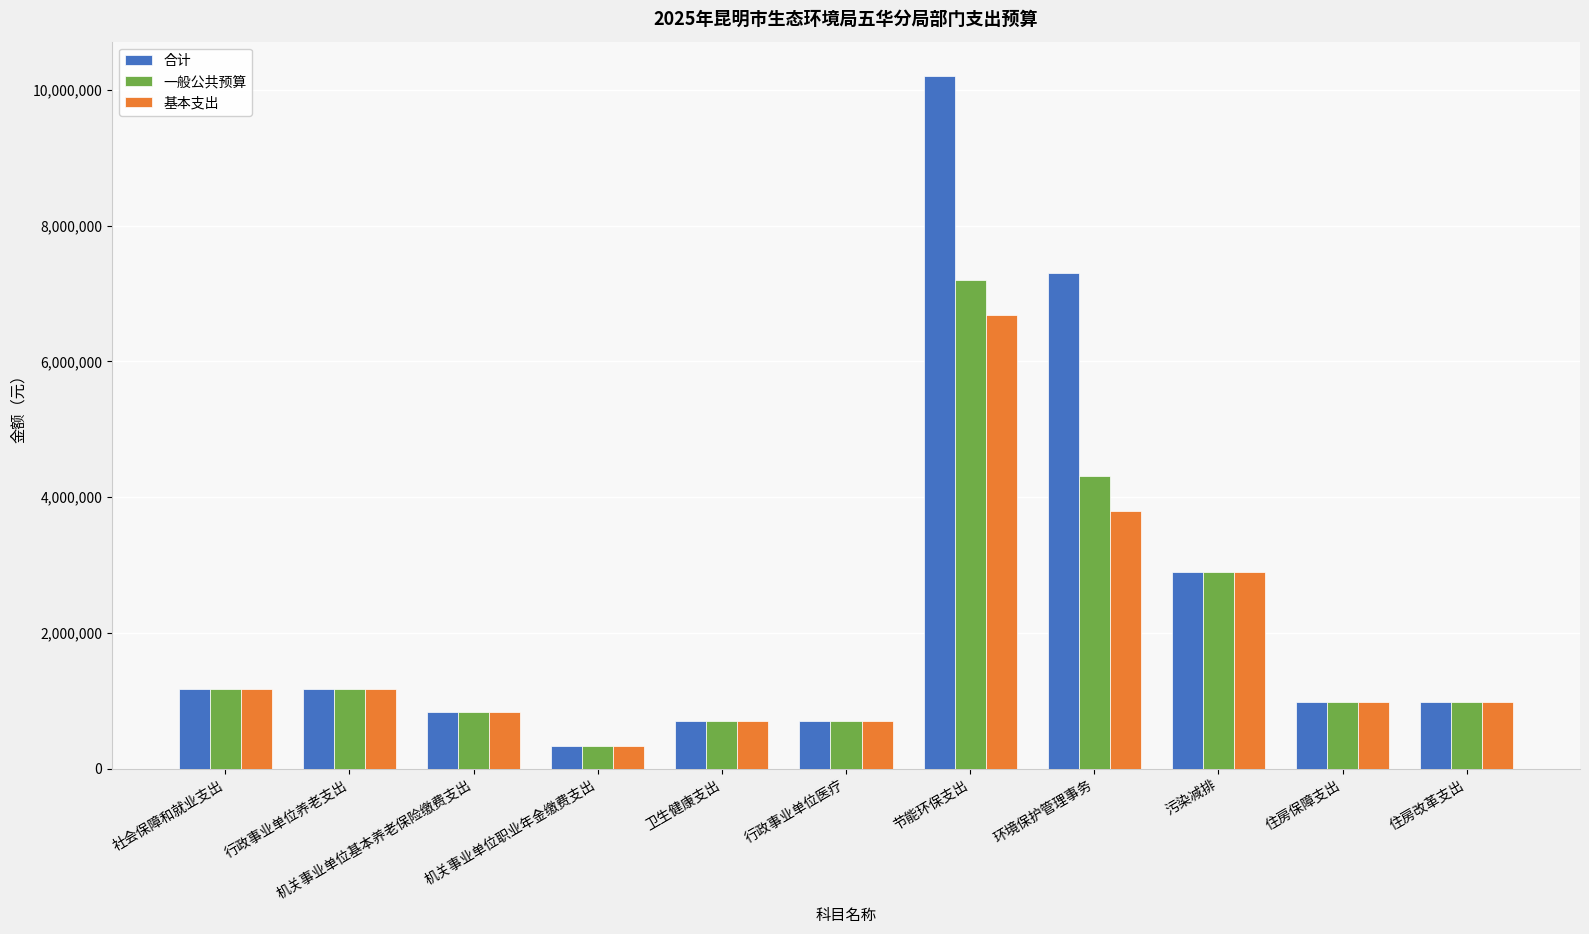

The value of 一般公共预算 at 行政事业单位养老支出 is 1571012.5. True or false?

False